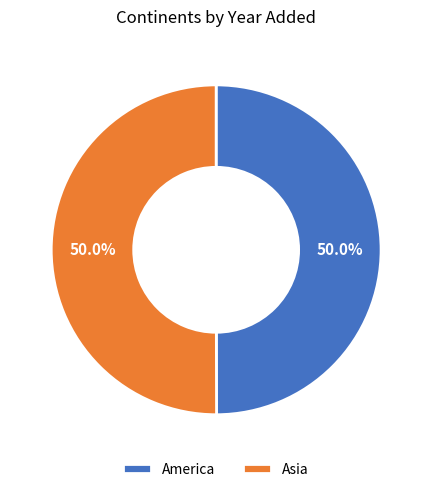

True or false: America accounts for 43% of the total.

False